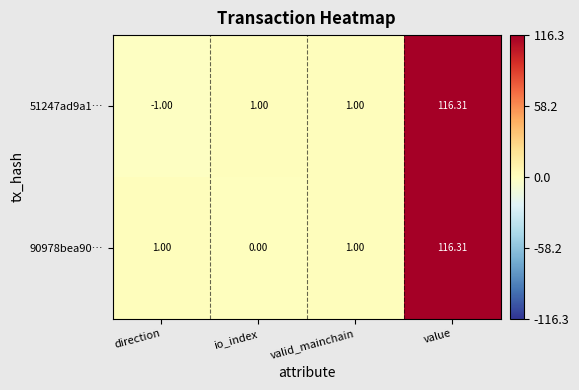

At which category is the sum across all series the highest?

value